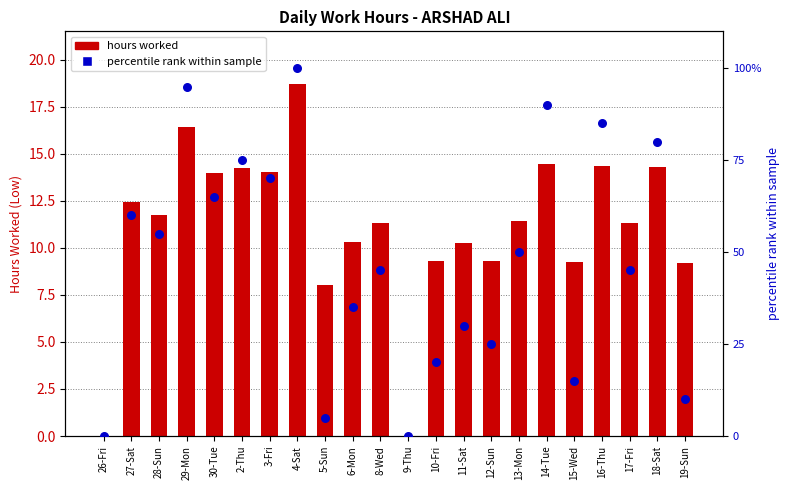

At how many categories does at least one series exceed 63?

8